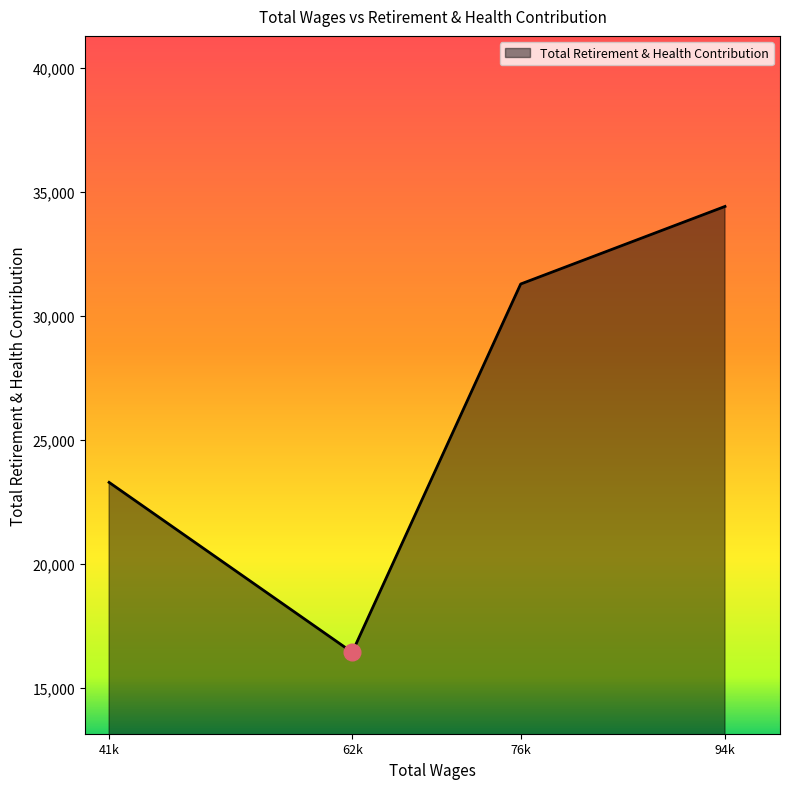

Reading right to left, extract all data points from this chart.

94k=34423	76k=31292	62k=16423	41k=23284